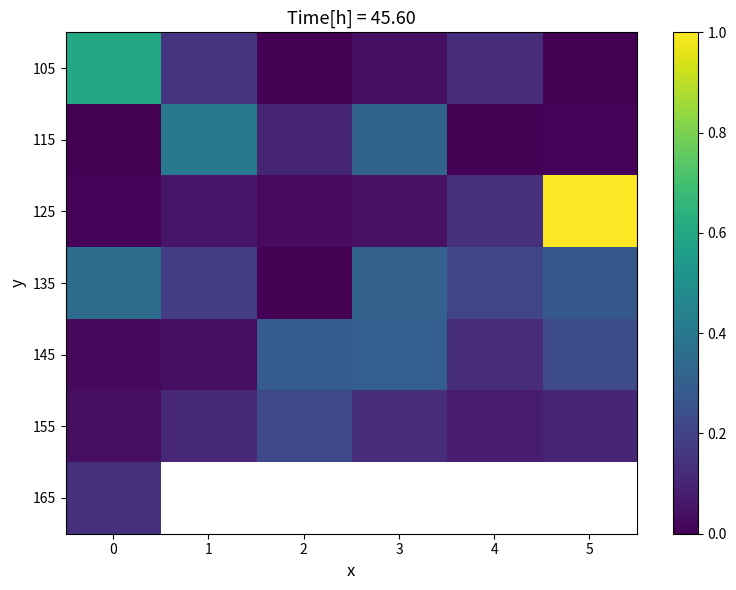

Count the 155 values in the range 0 to 1.

6